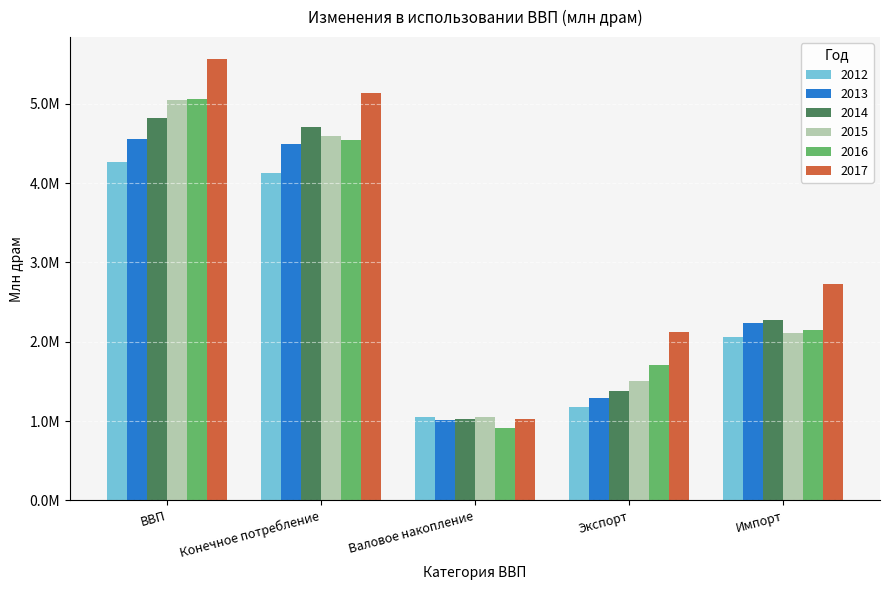

What is the difference between the highest and lowest values at Экспорт?

950615.5